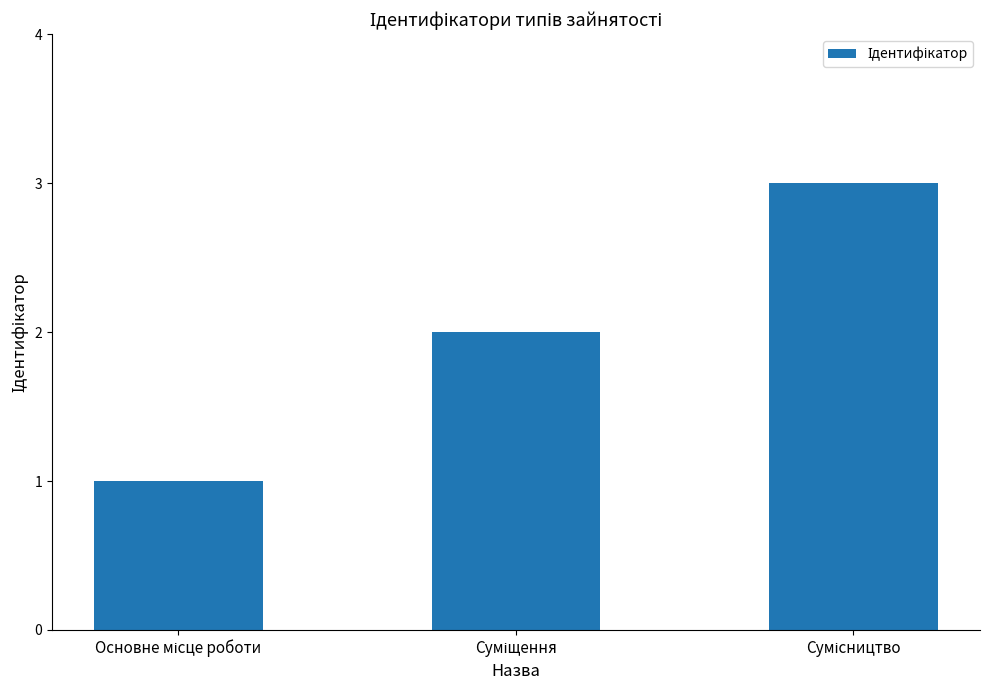

What is the sum of all values?

6